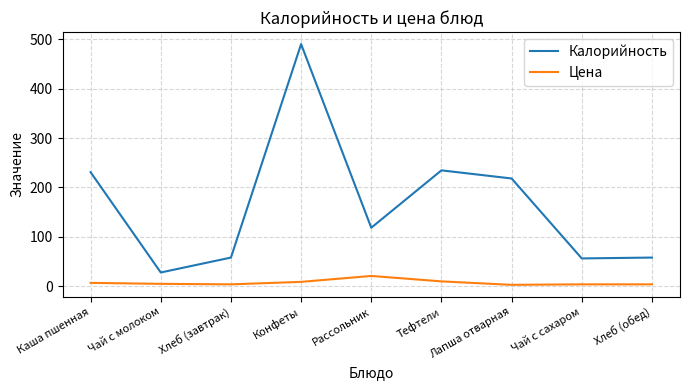

The value of Калорийность at Хлеб (завтрак) is 79.1. True or false?

False